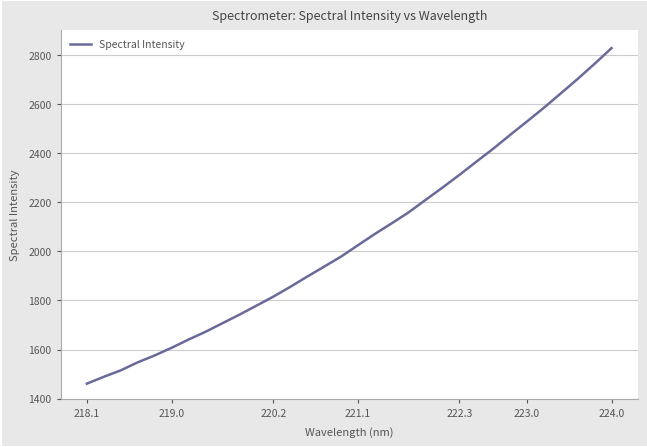

What is the difference between the maximum and minimum values?

1366.2